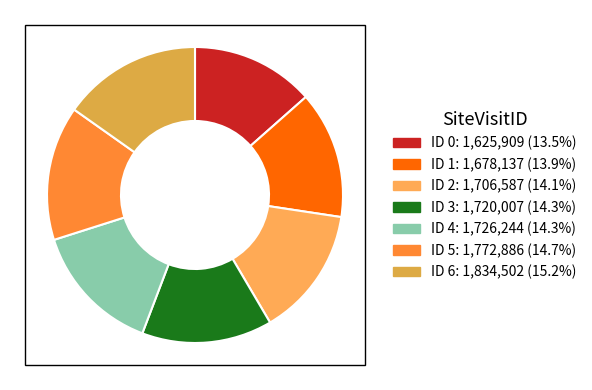

What is the change in value from ID 0 to ID 5?

+146977